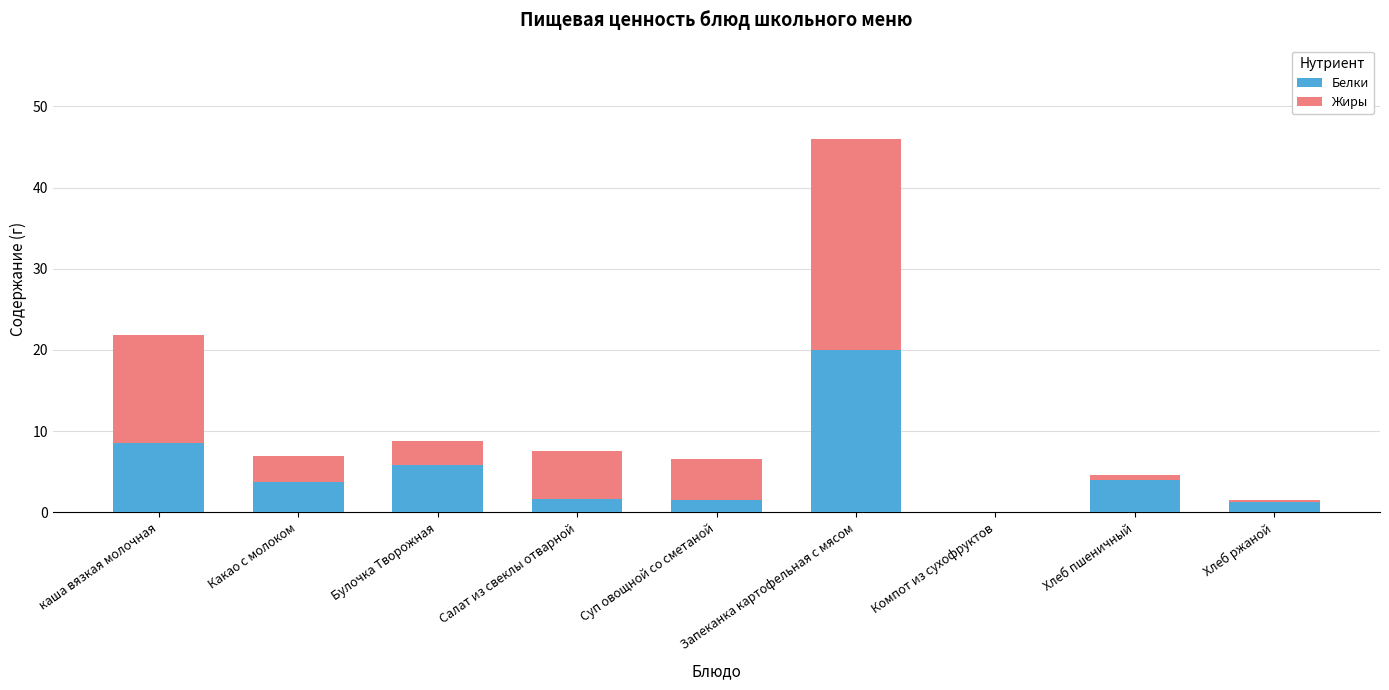

The value of Белки at Хлеб ржаной is 1.3. True or false?

True